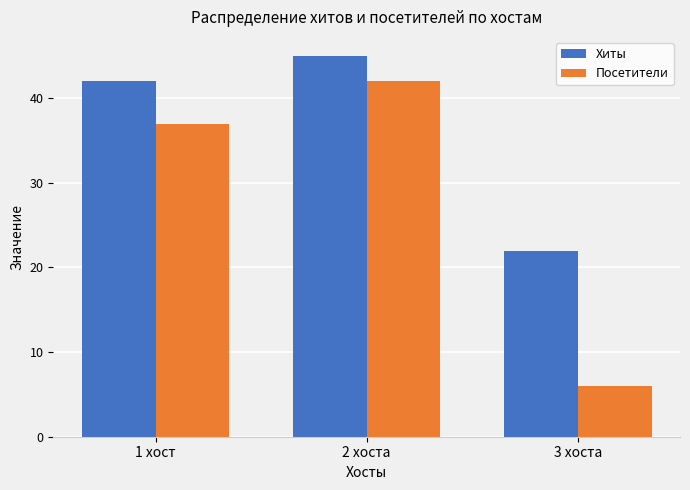

The Хиты series shows 22 at 3 хоста. True or false?

True